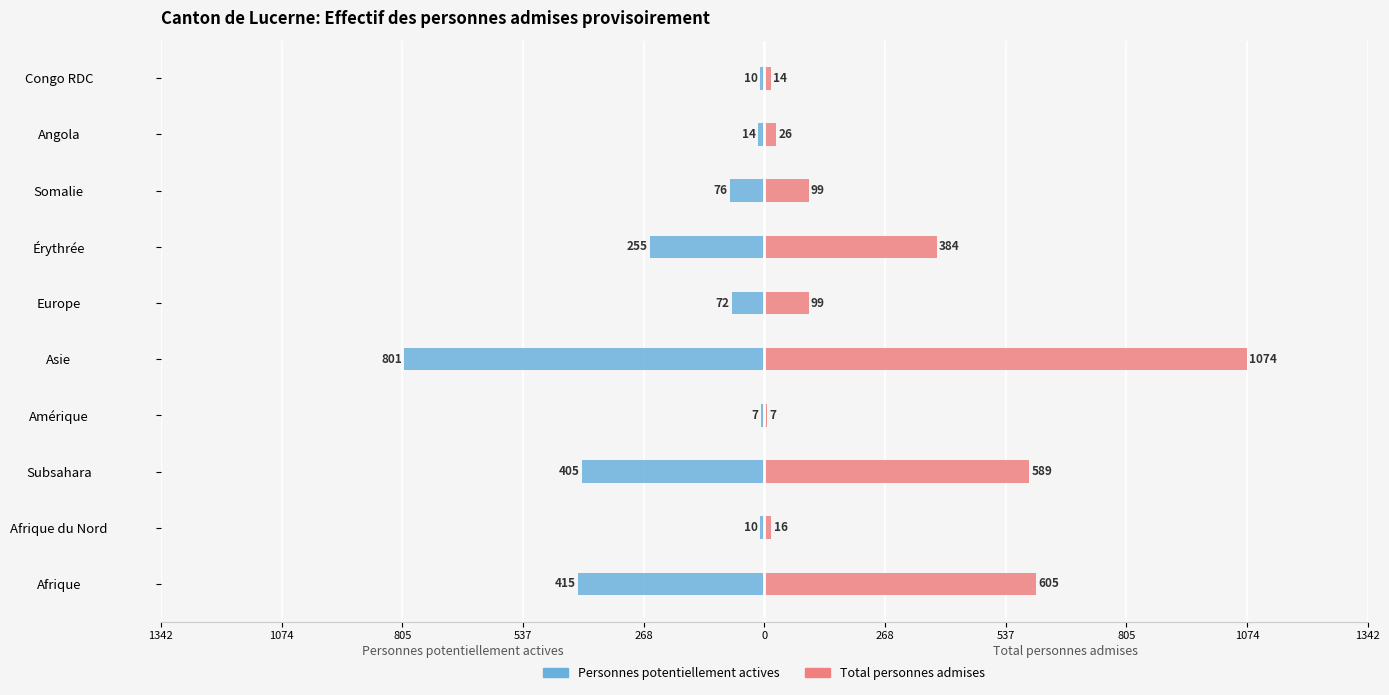

Is it true that Personnes potentiellement actives equals -173 at Asie?

False